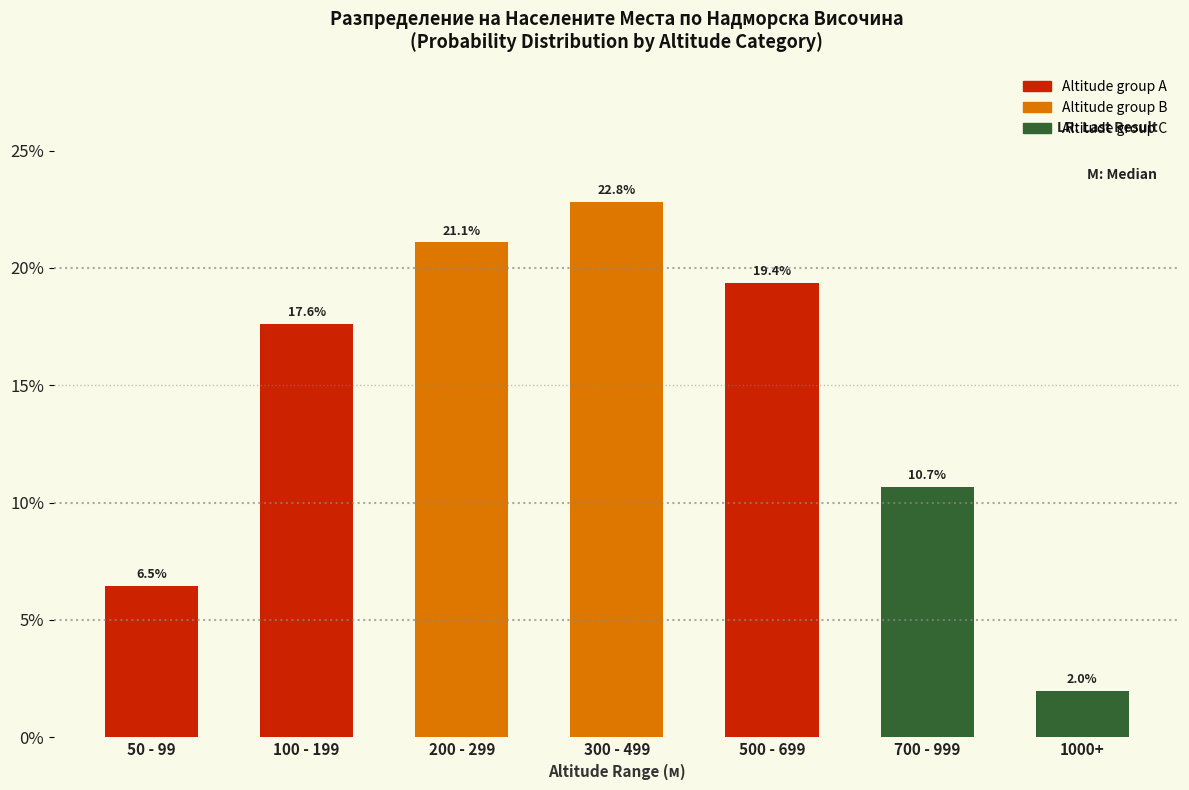

Are the bars horizontal?

No